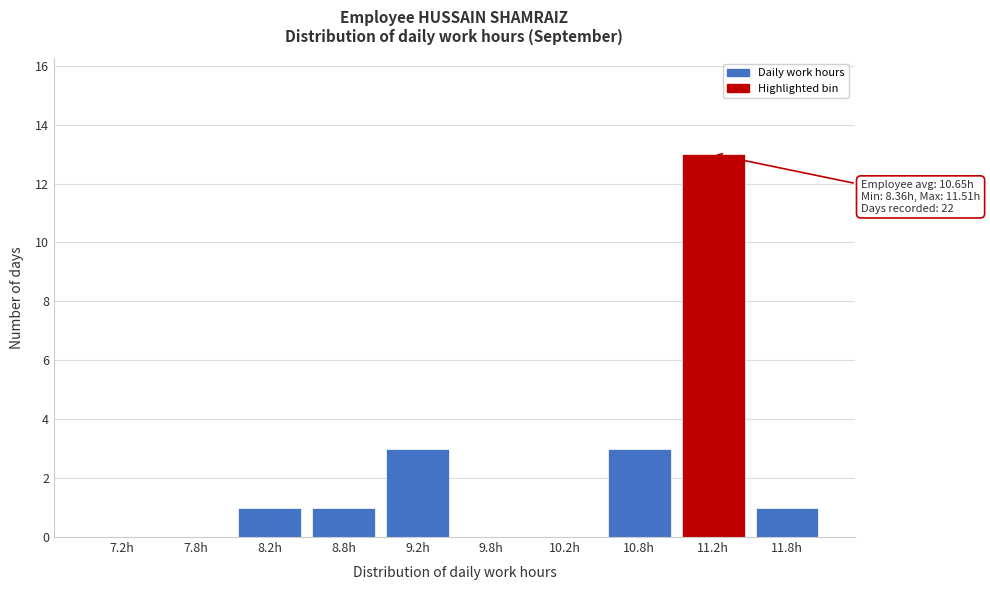

Reading left to right, transcribe all the data shown in this chart.

7.2h=0	7.8h=0	8.2h=1	8.8h=1	9.2h=3	9.8h=0	10.2h=0	10.8h=3	11.2h=13	11.8h=1